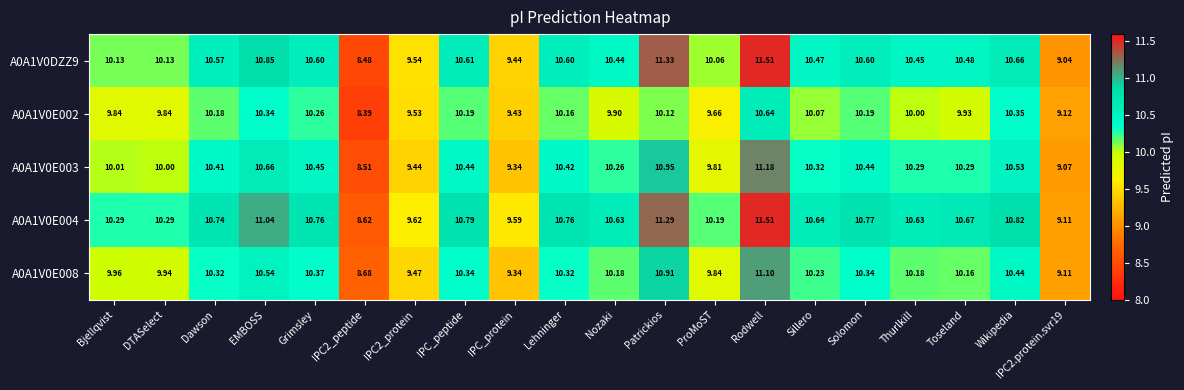

What is the smallest value displayed?

8.4